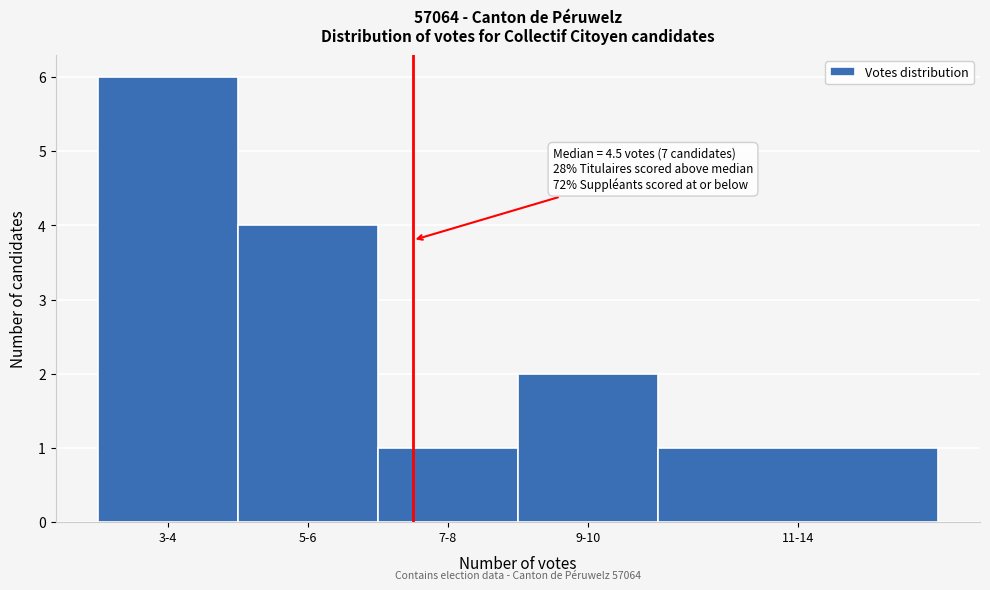

Reading right to left, what are all the values shown in this chart?

11-14=1	9-10=2	7-8=1	5-6=4	3-4=6